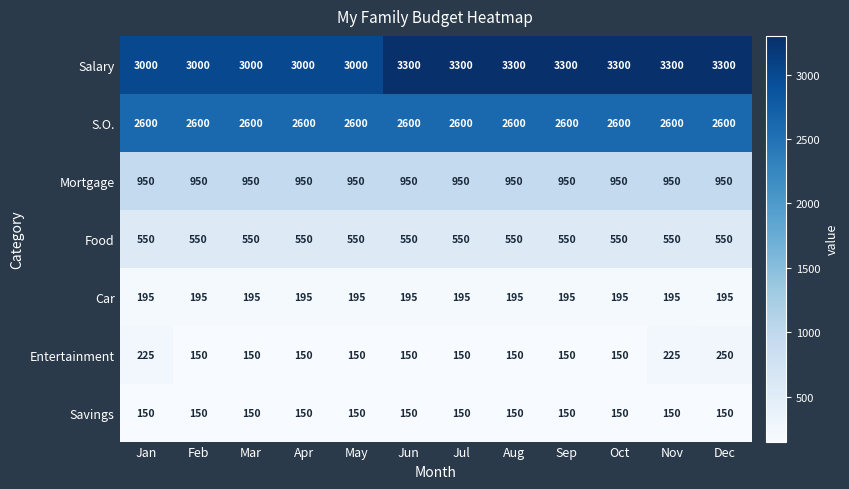

At which category is the sum across all series the highest?

Dec